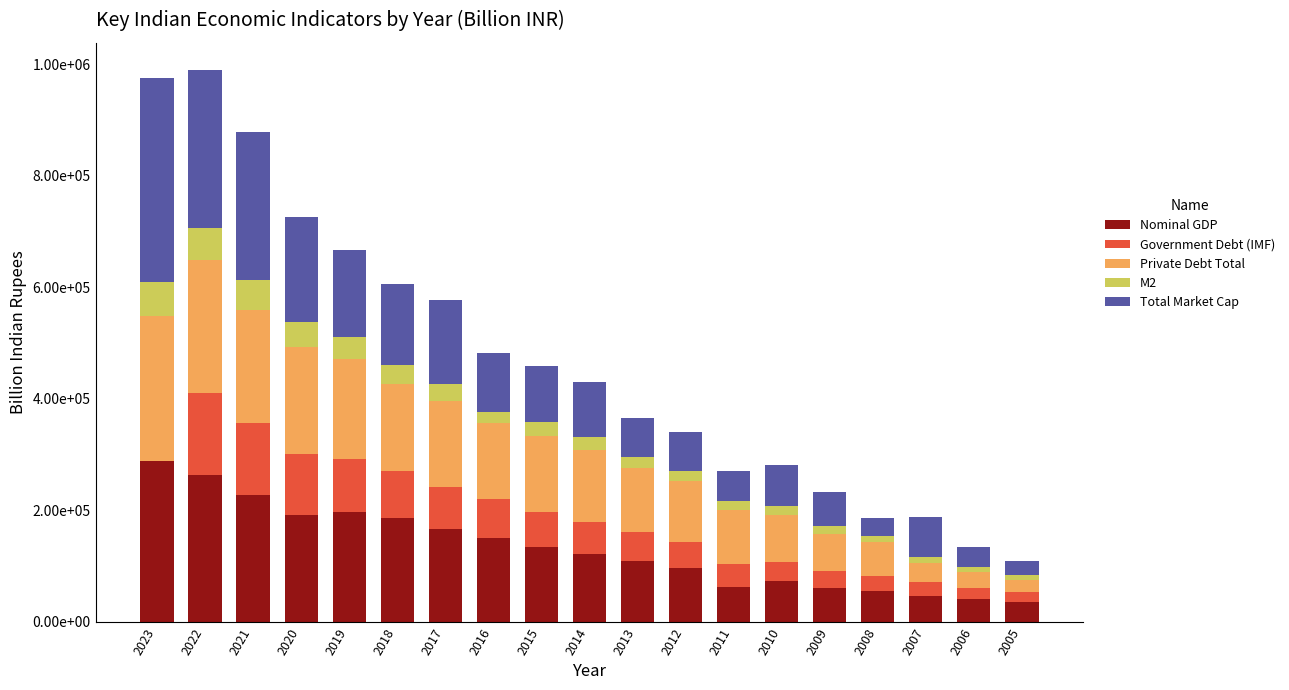

What is the difference between the M2 values at 2010 and 2022?

41064.0